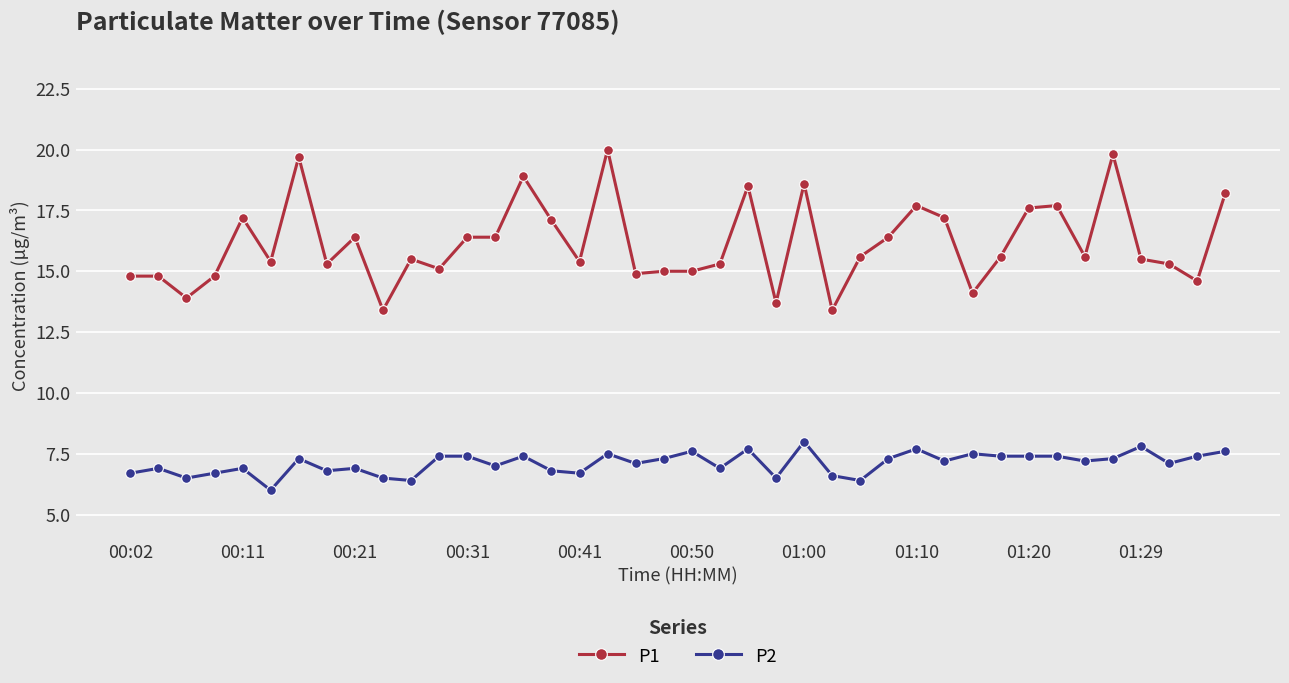

What is the difference between the maximum and minimum values in the P2 series?

2.0